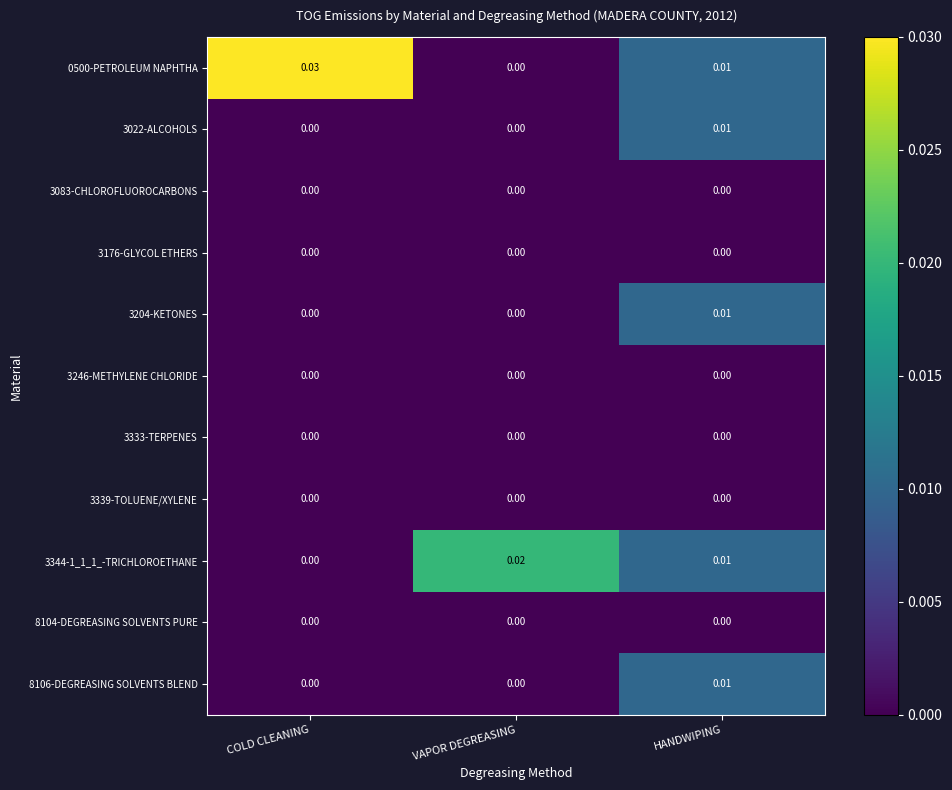

At which category is the sum across all series the highest?

HANDWIPING